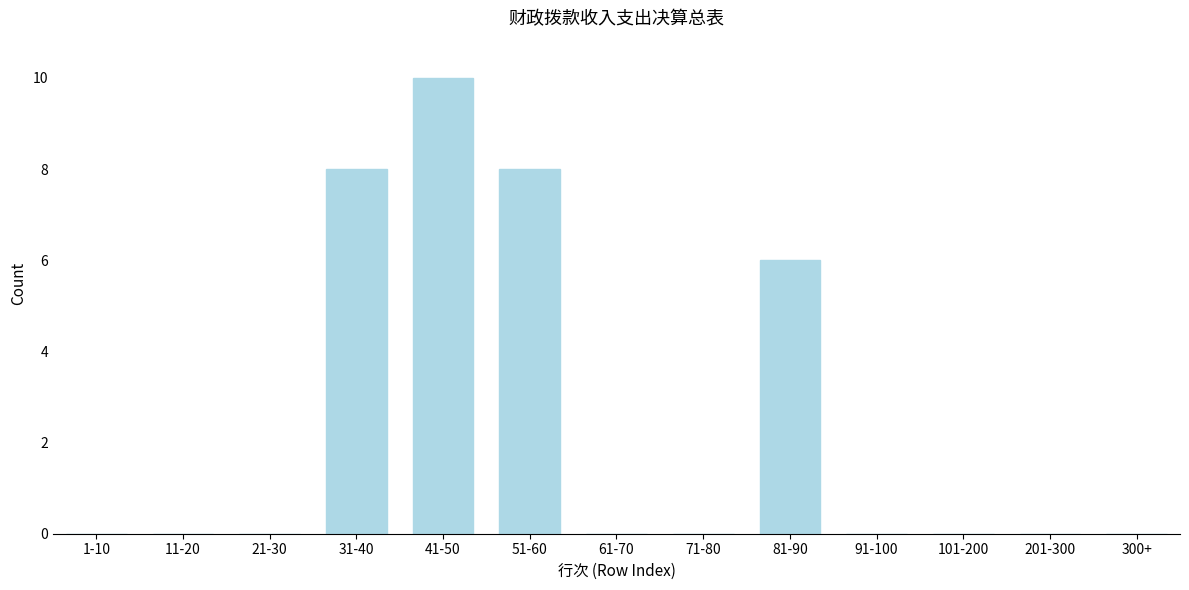

Reading left to right, list all the values displayed in this chart.

1-10=0	11-20=0	21-30=0	31-40=8	41-50=10	51-60=8	61-70=0	71-80=0	81-90=6	91-100=0	101-200=0	201-300=0	300+=0